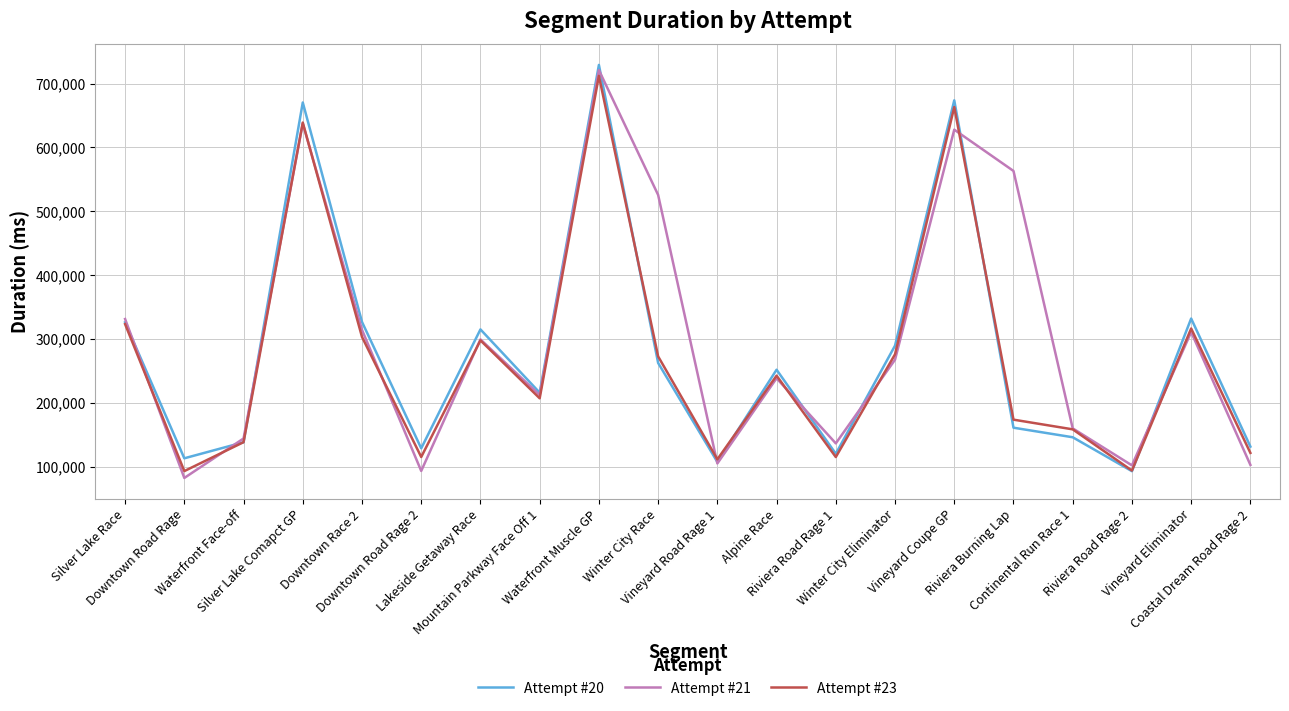

At which label is Attempt #23 closest to 402486?

Silver Lake Race